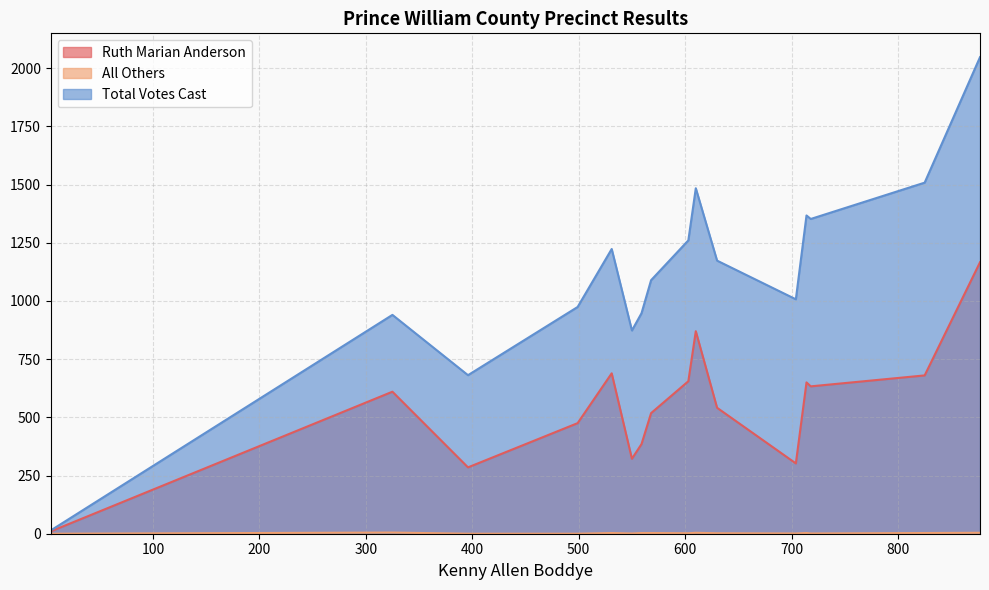

Which series has the widest spread of values?

Total Votes Cast